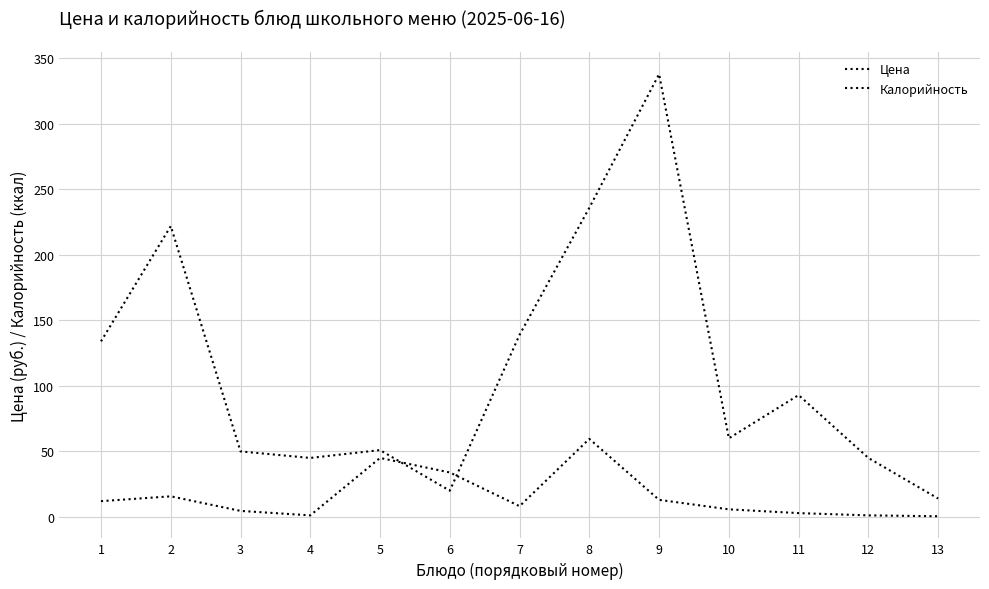

How many intersections are there between Цена and Калорийность?

2